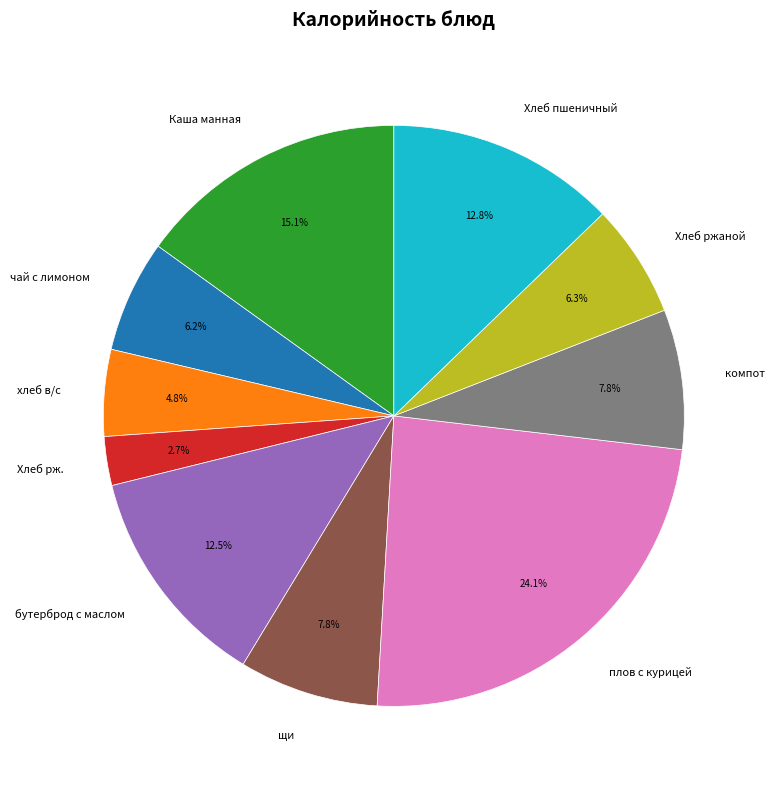

Which category has the biggest portion of the pie?

плов с курицей